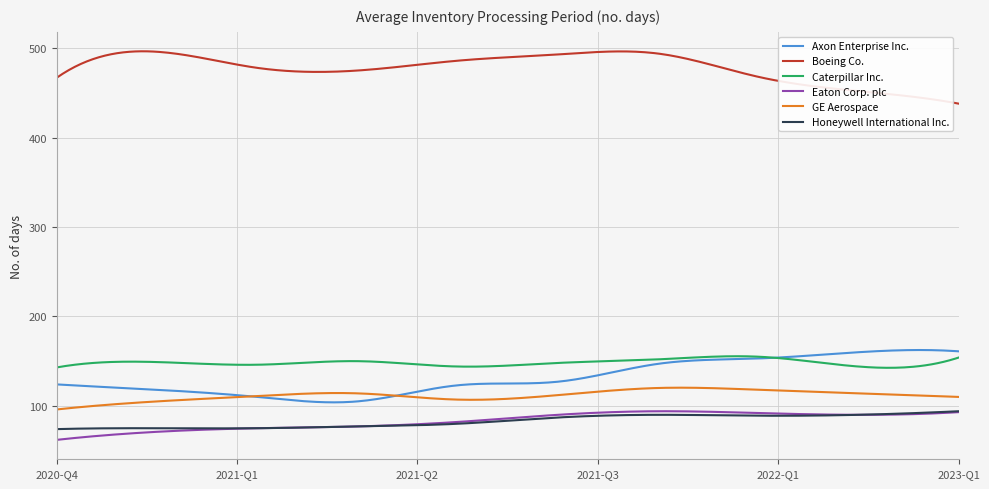

What are all the series names shown in the legend?

Axon Enterprise Inc., Boeing Co., Caterpillar Inc., Eaton Corp. plc, GE Aerospace, Honeywell International Inc.